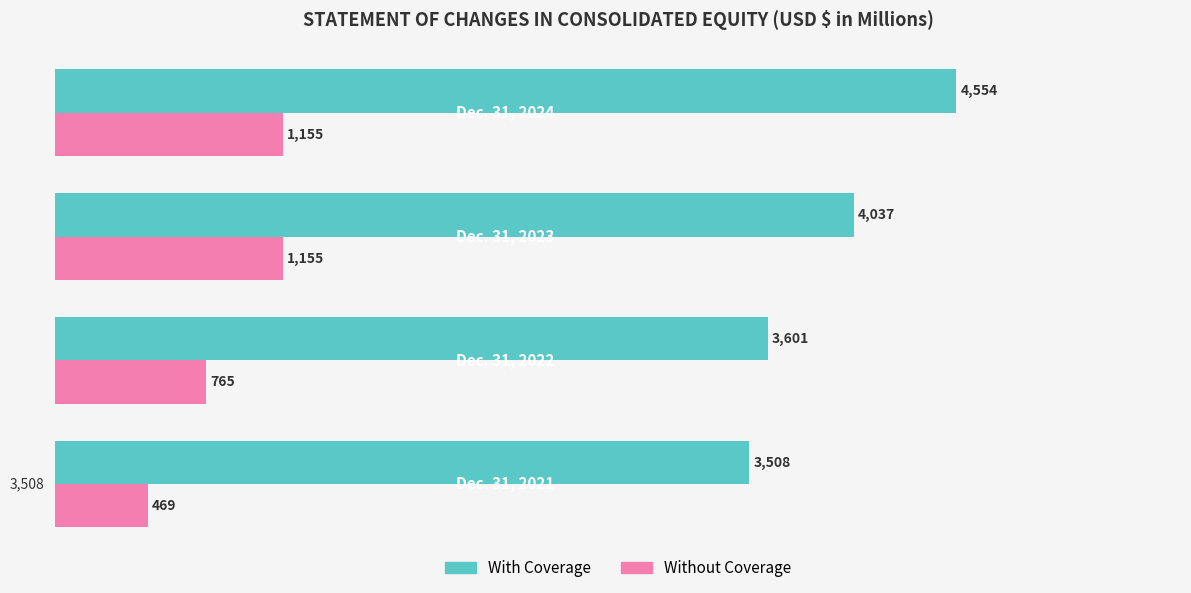

Count the Without Coverage values in the range 765 to 1155.

3